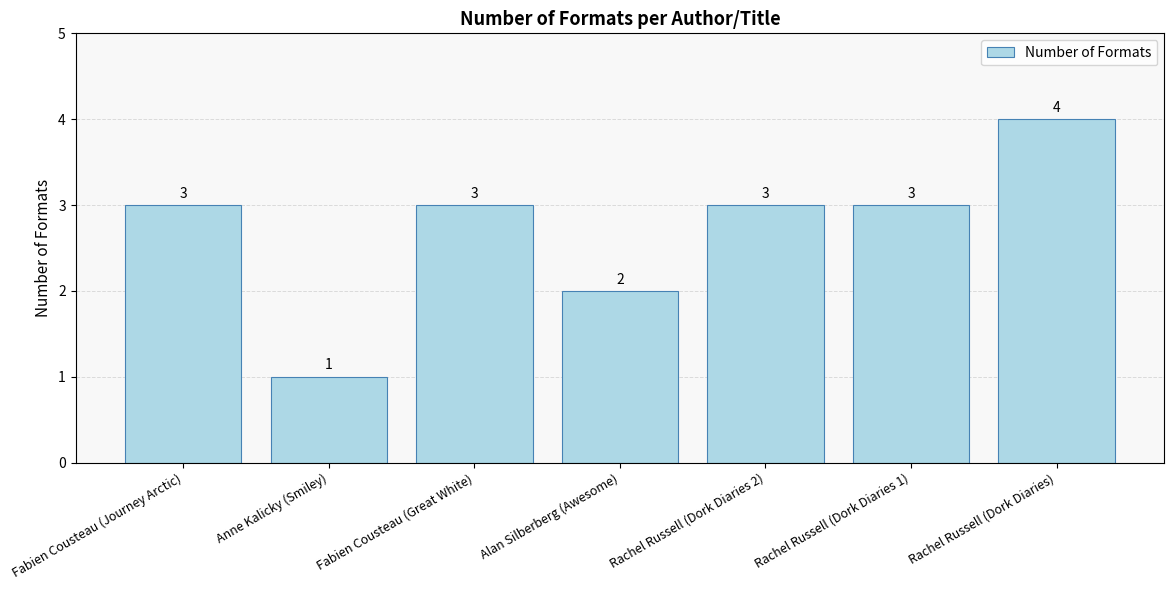

Which label corresponds to the largest value in the chart?

Rachel Russell (Dork Diaries)